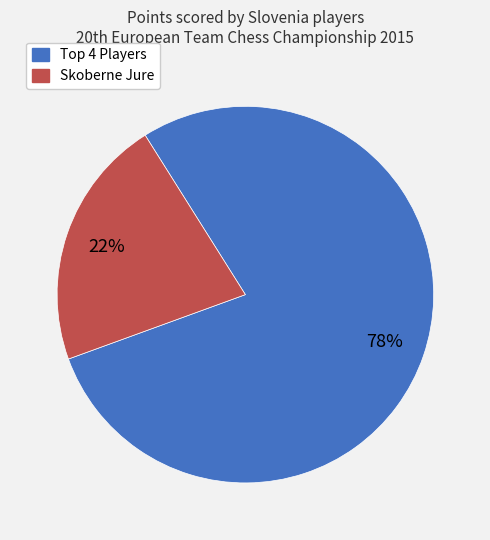

Does any single category account for the majority?

Yes